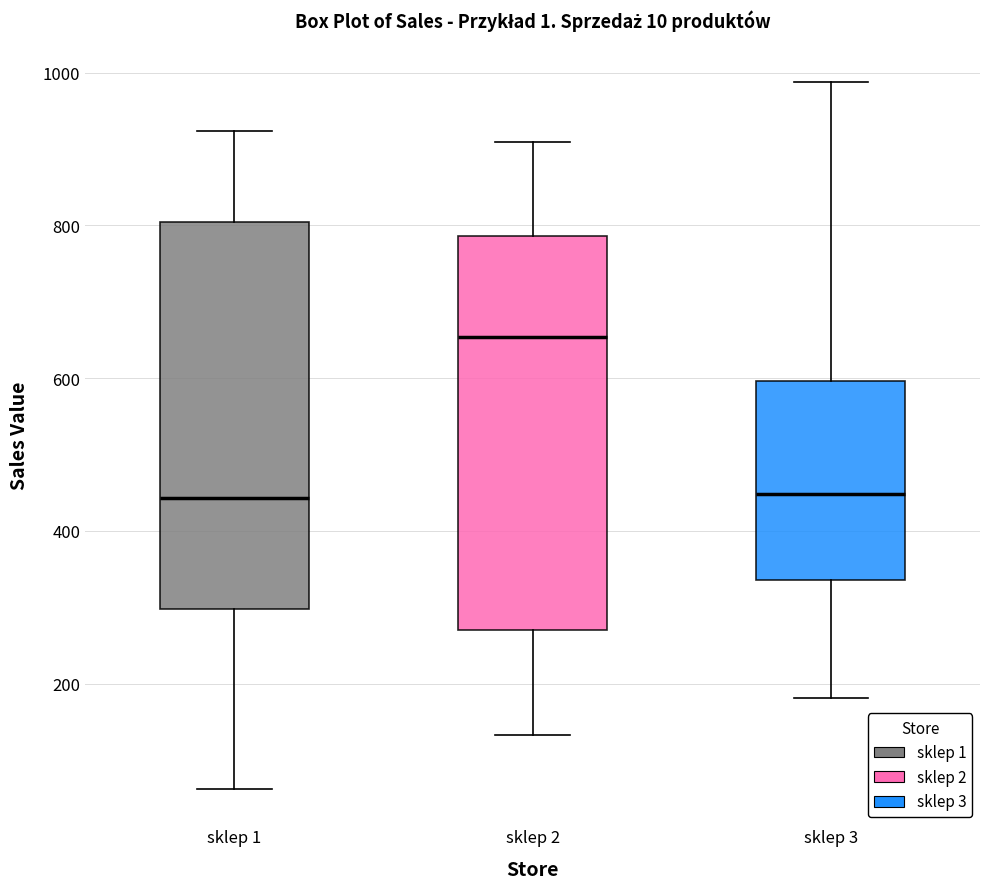

Reading left to right, read every box against the y-axis: the position of its median line, the range the box covers, and the ends of its whiskers. The values are not printed on the chart, so give them approximately, as read against the axis.

sklep 1: median 440, box 300 to 800, whiskers 60 to 920
sklep 2: median 660, box 260 to 780, whiskers 140 to 900
sklep 3: median 440, box 340 to 600, whiskers 180 to 980